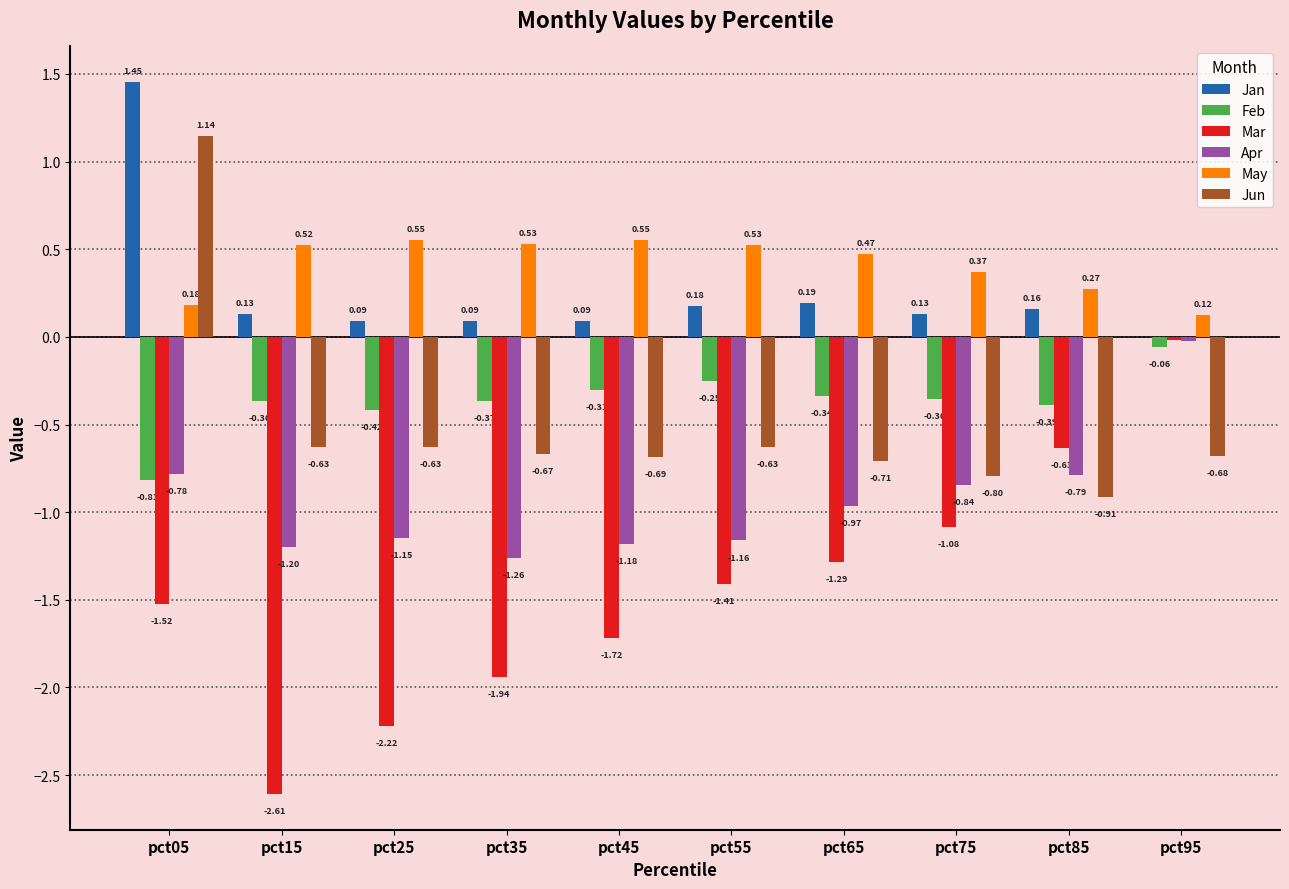

Which series has the widest spread of values?

Mar